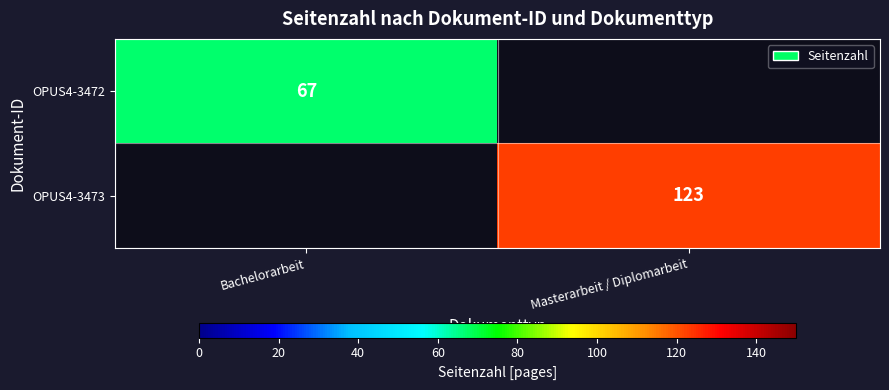

Is it true that OPUS4-3472 equals 100.6 at Bachelorarbeit?

False